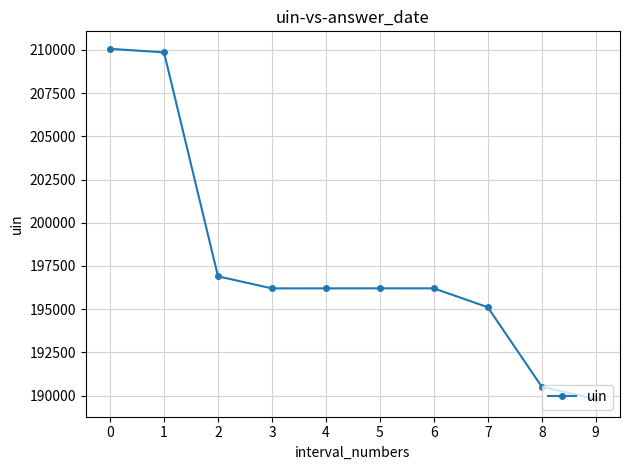

Read the value at 6, to the nearest 50.

196200